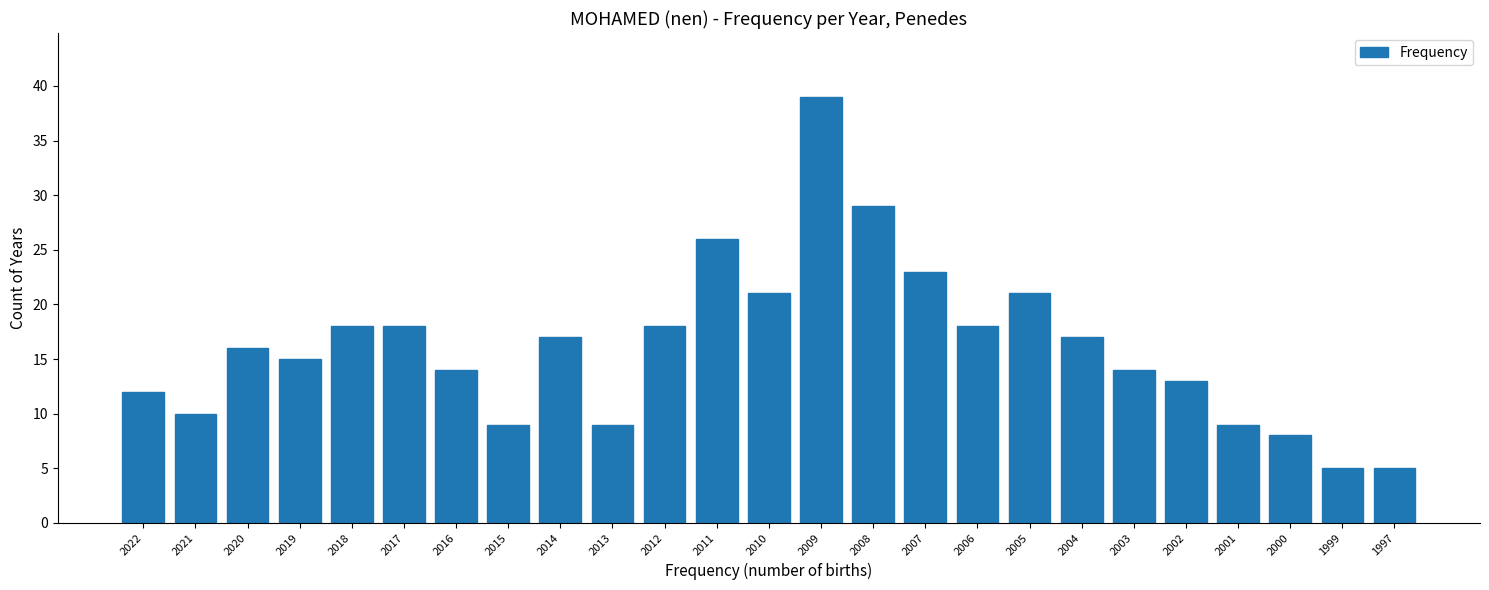

Reading left to right, transcribe all the data shown in this chart.

2022=12	2021=10	2020=16	2019=15	2018=18	2017=18	2016=14	2015=9	2014=17	2013=9	2012=18	2011=26	2010=21	2009=39	2008=29	2007=23	2006=18	2005=21	2004=17	2003=14	2002=13	2001=9	2000=8	1999=5	1997=5